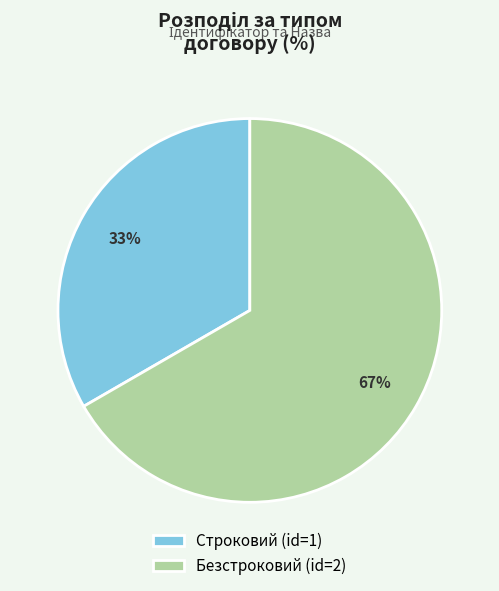

Does Строковий represent more than half of the total?

No